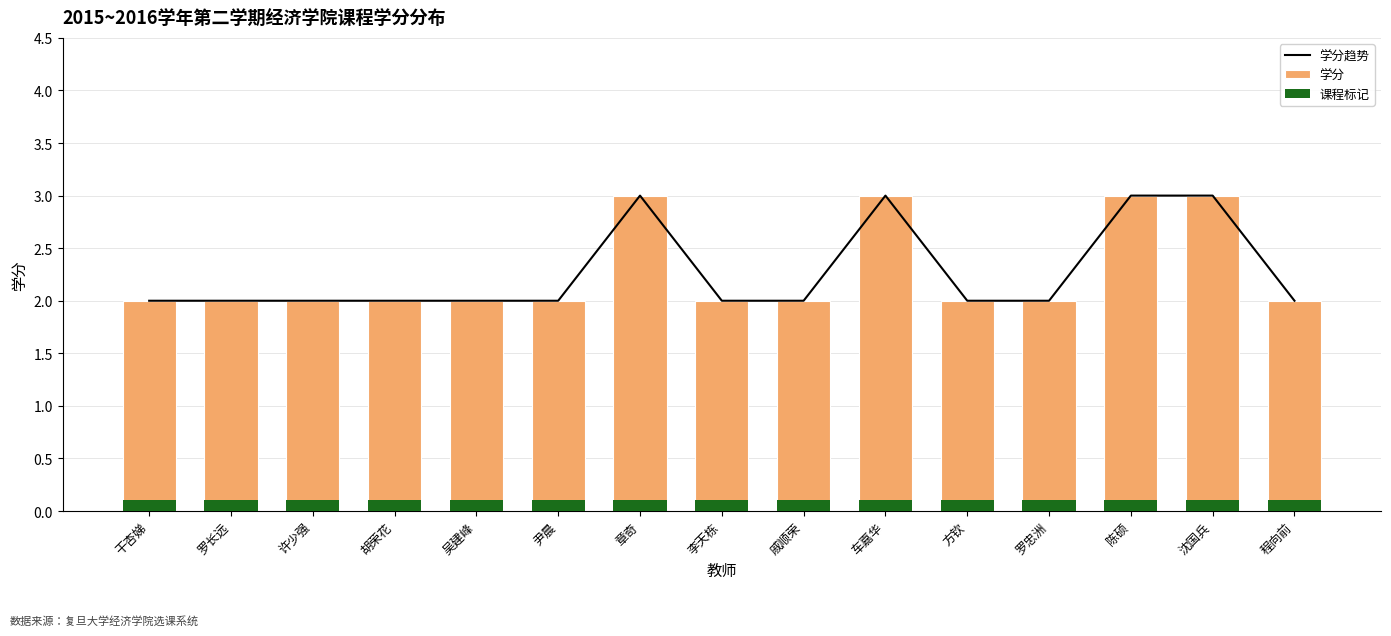

The 课程标记 series shows 0.1 at 罗忠洲. True or false?

True